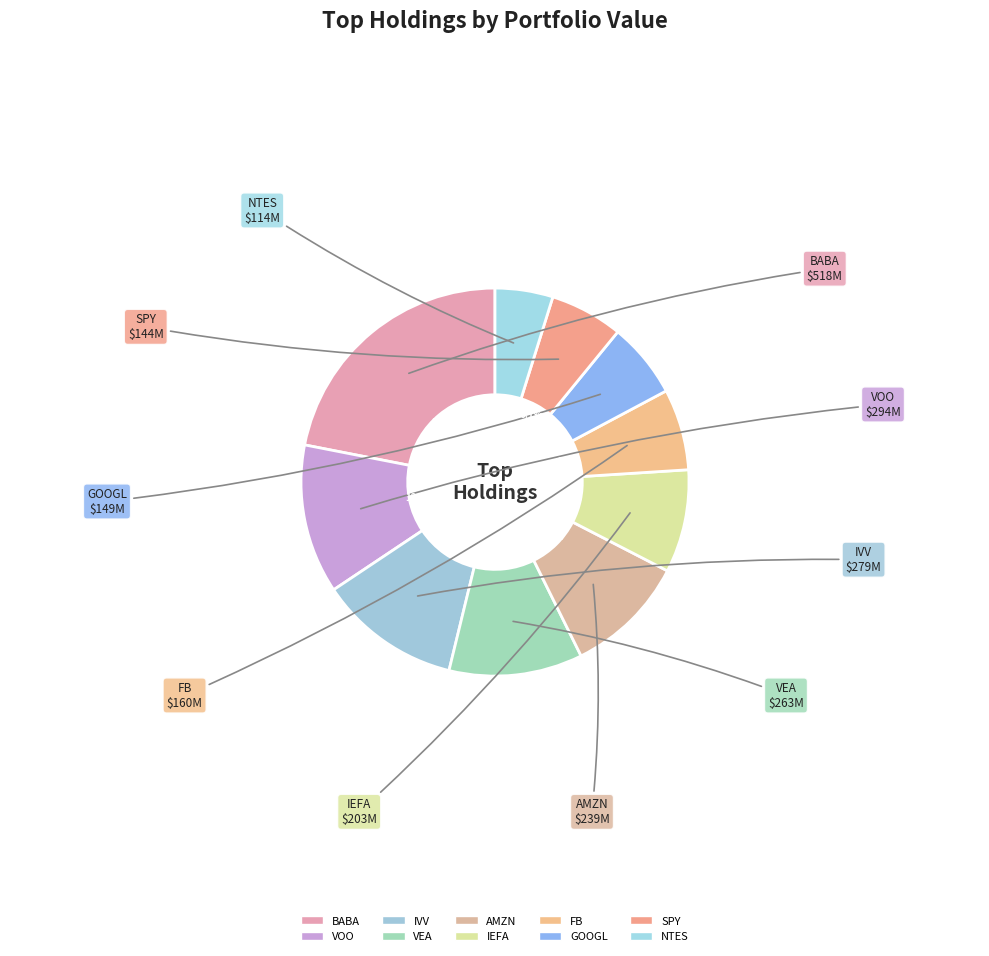

Is there any slice that represents more than half of the pie?

No